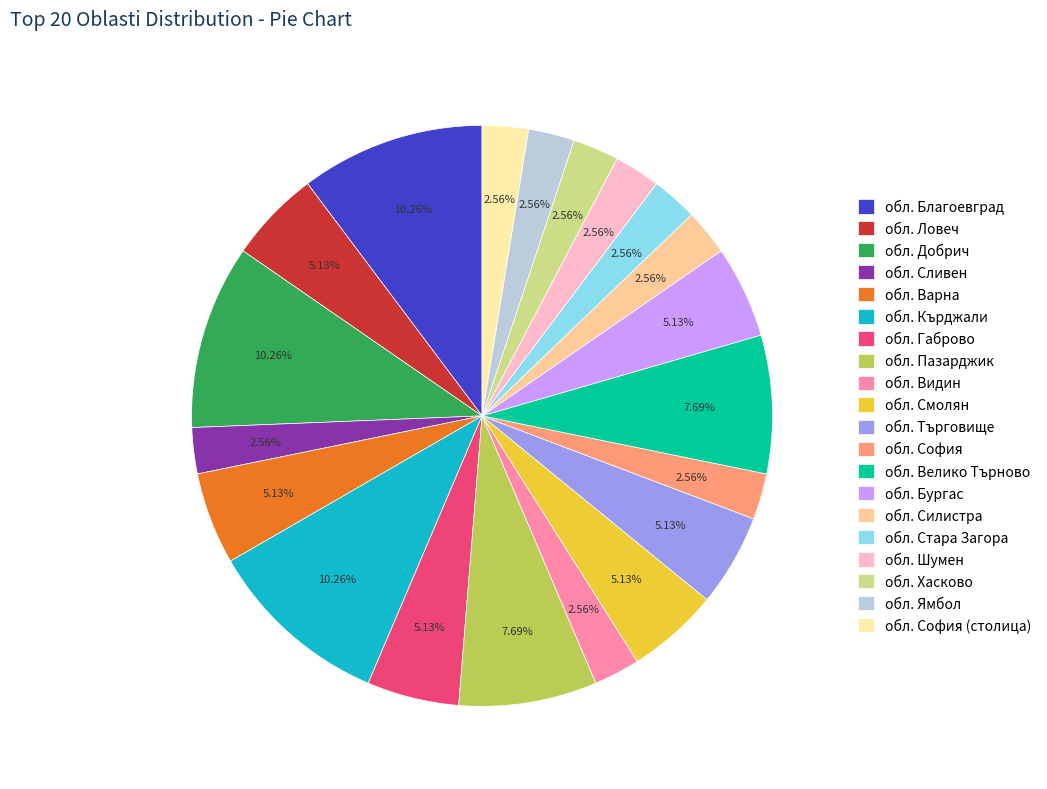

Is there a majority slice in this chart?

No